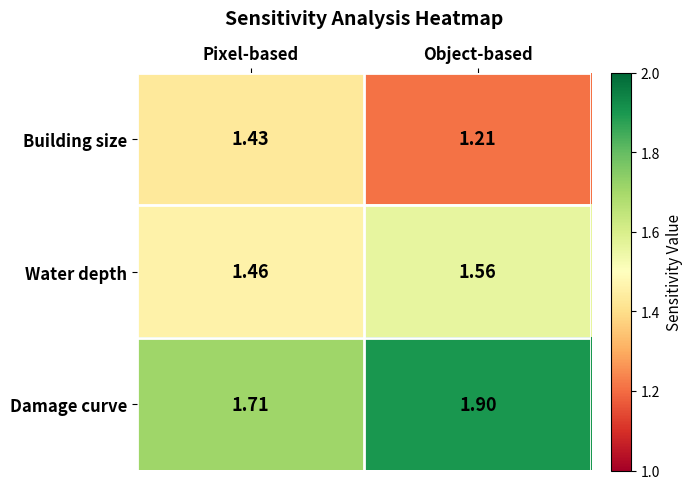

Which series has the largest range (max minus min)?

Building size